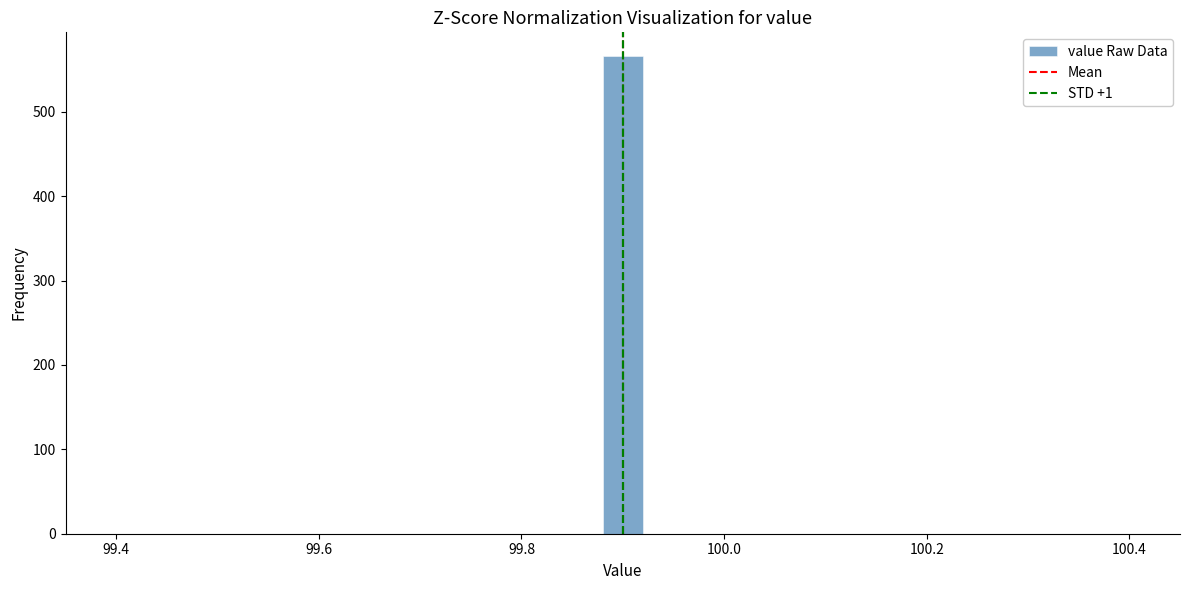

Read against the x-axis, roughly where is the centre of the tallest bar?

99.90